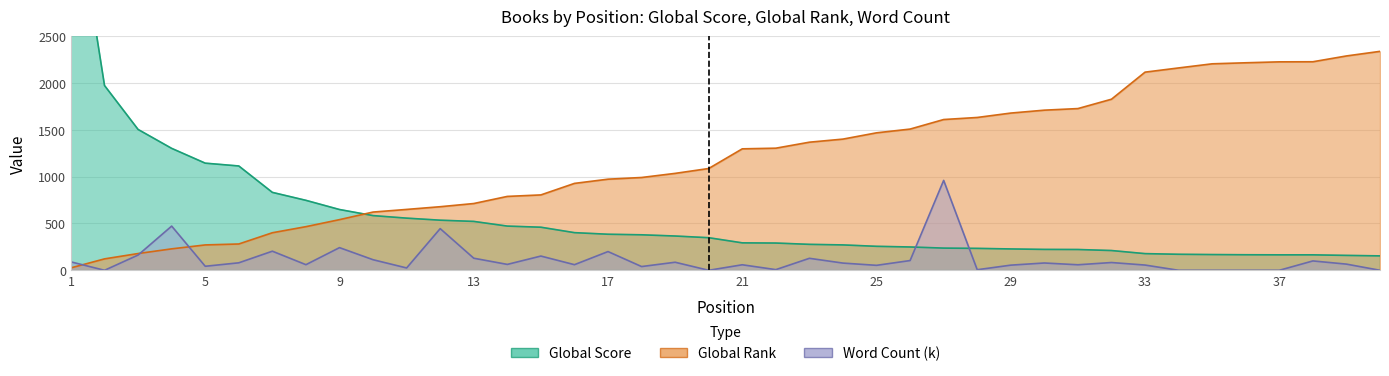

True or false: Word Count (k) and Global Rank intersect in this chart.

True